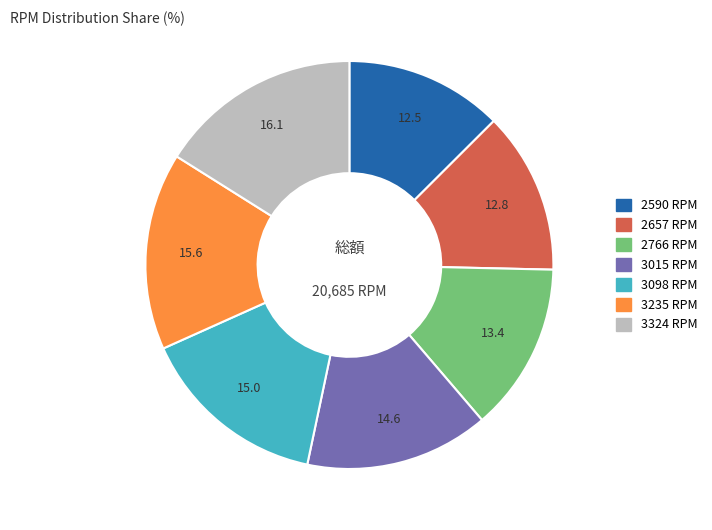

How many segments does this pie chart have?

7